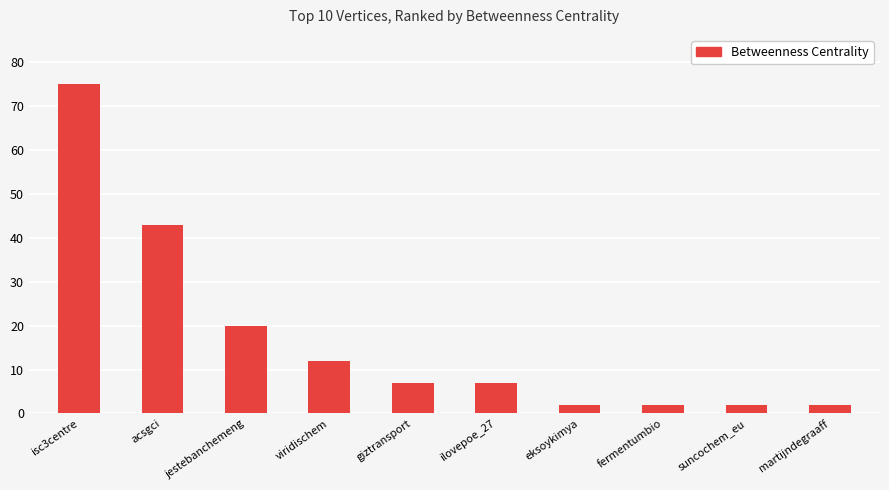

What is the ratio of the value at ilovepoe_27 to the value at fermentumbio?

3.5